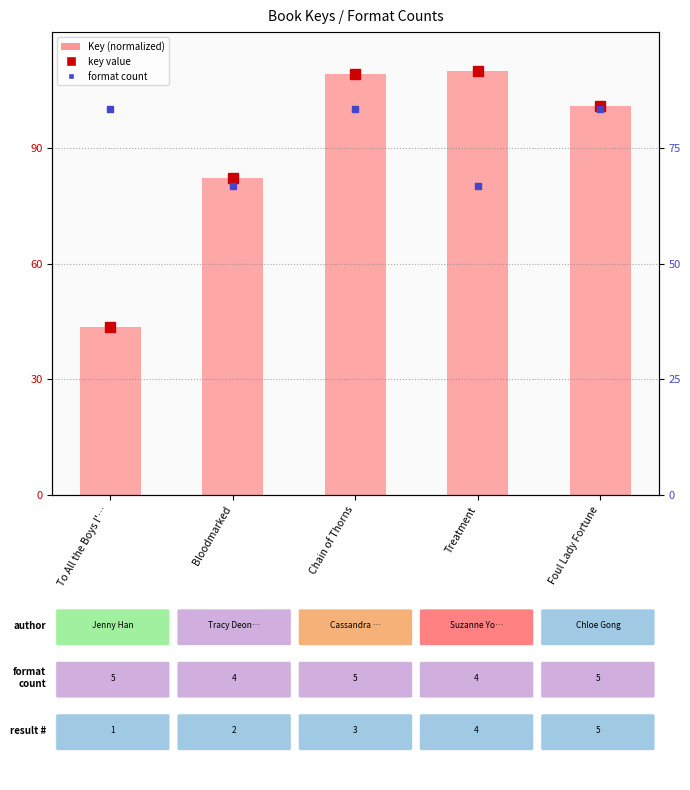

Which has a higher value, Treatment or Bloodmarked?

Treatment